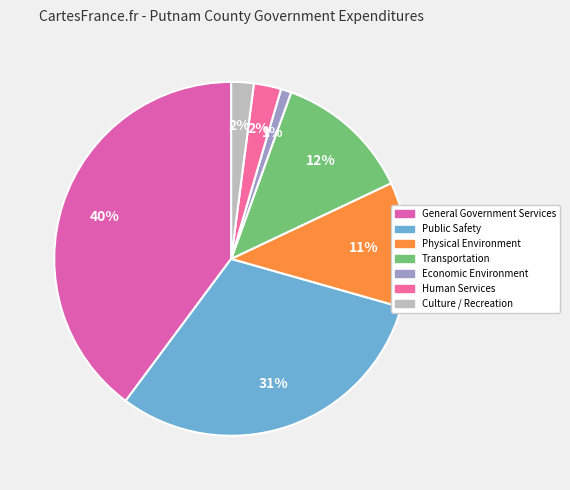

Which category has the smallest portion of the pie?

Economic Environment